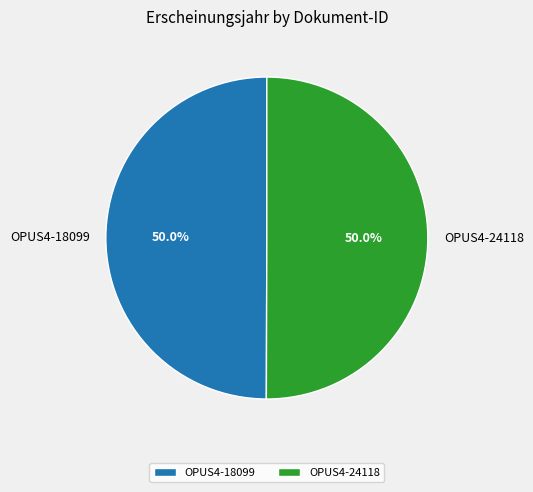

The OPUS4-18099 slice represents 39% of the pie. True or false?

False